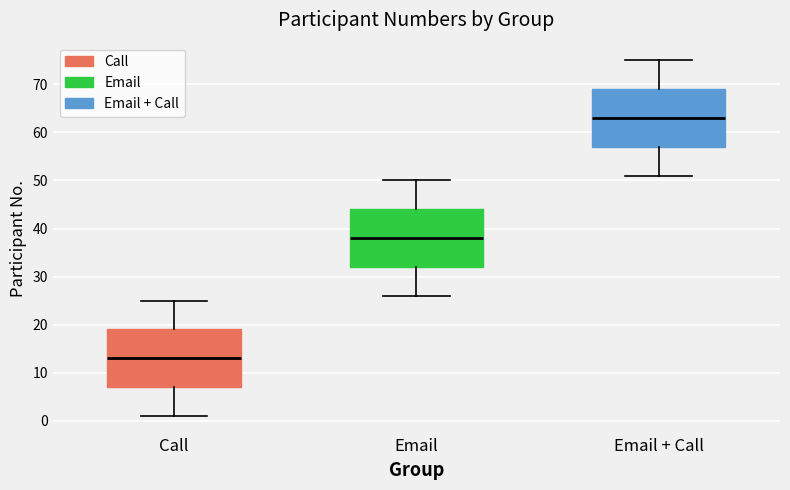

Which box has the lowest median line?

Call